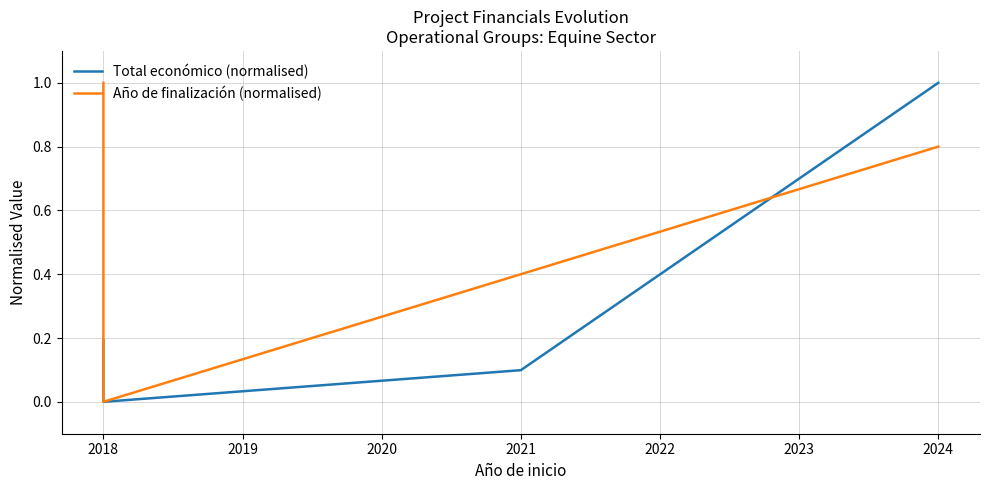

Rank the series by their average value, from highest to lowest.

Año de finalización (normalised), Total económico (normalised)